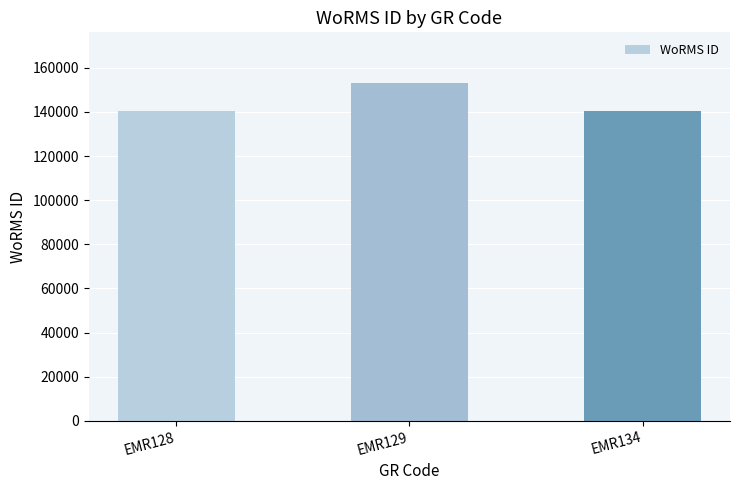

True or false: the data shows 48115 at EMR128.

False